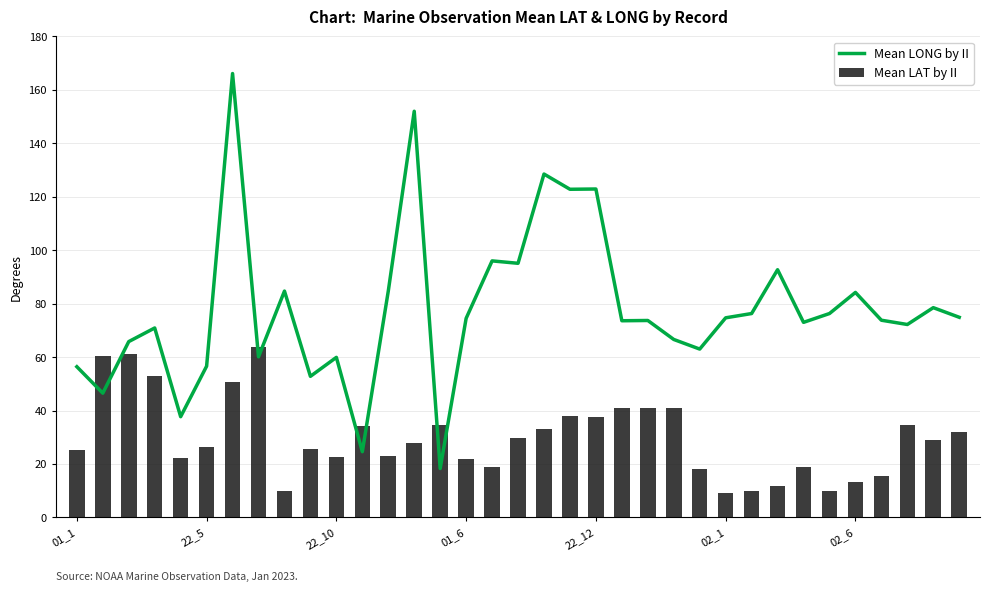

The Mean LAT by II series shows 15.4 at 31. True or false?

True